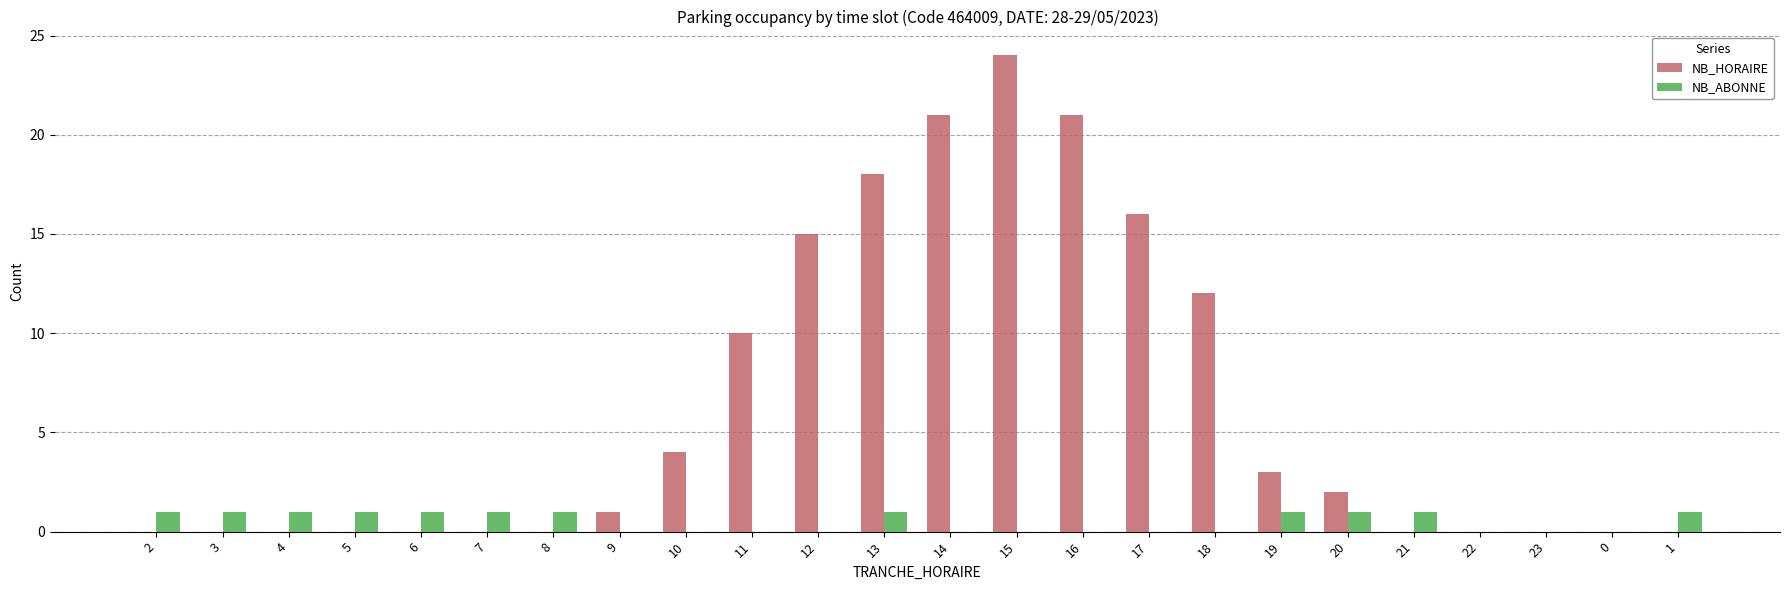

What is the total value across all series at 12?

15